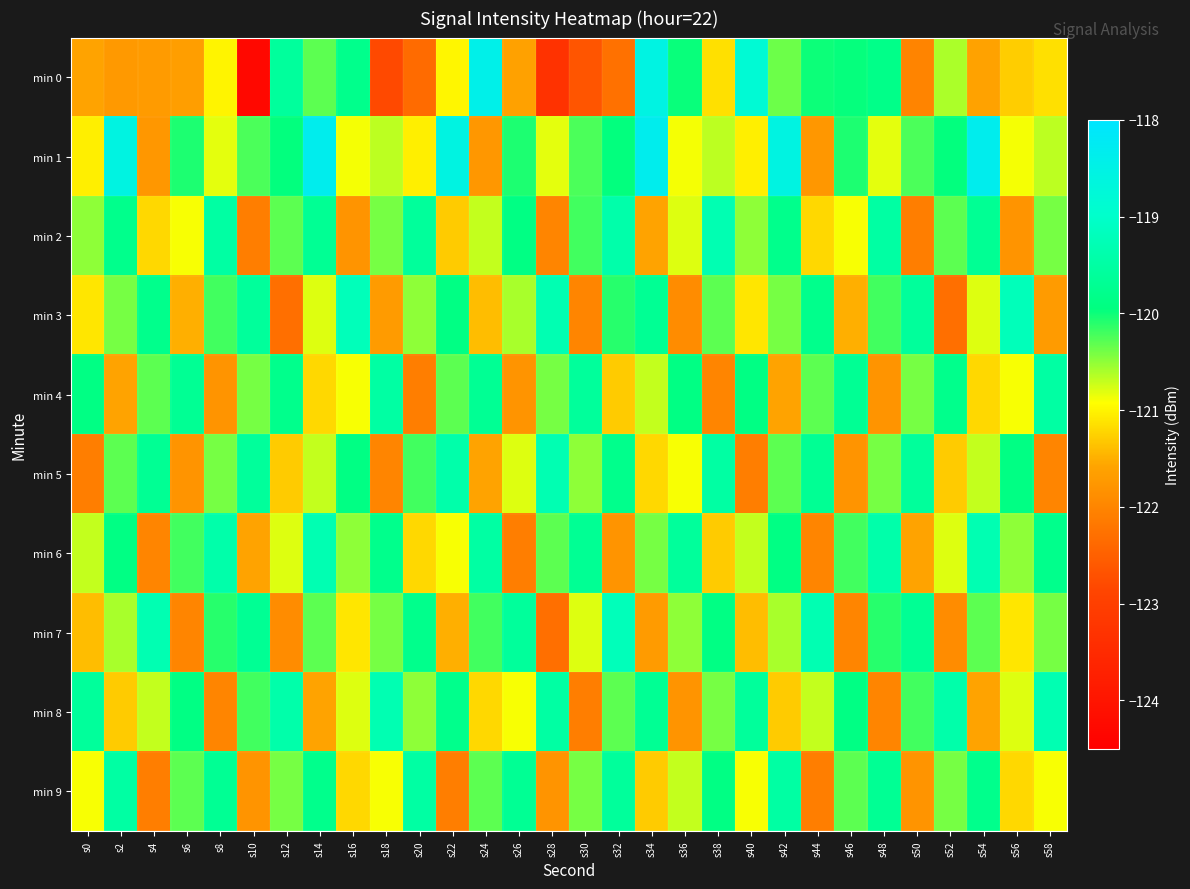

Which series has the largest range (max minus min)?

min 0